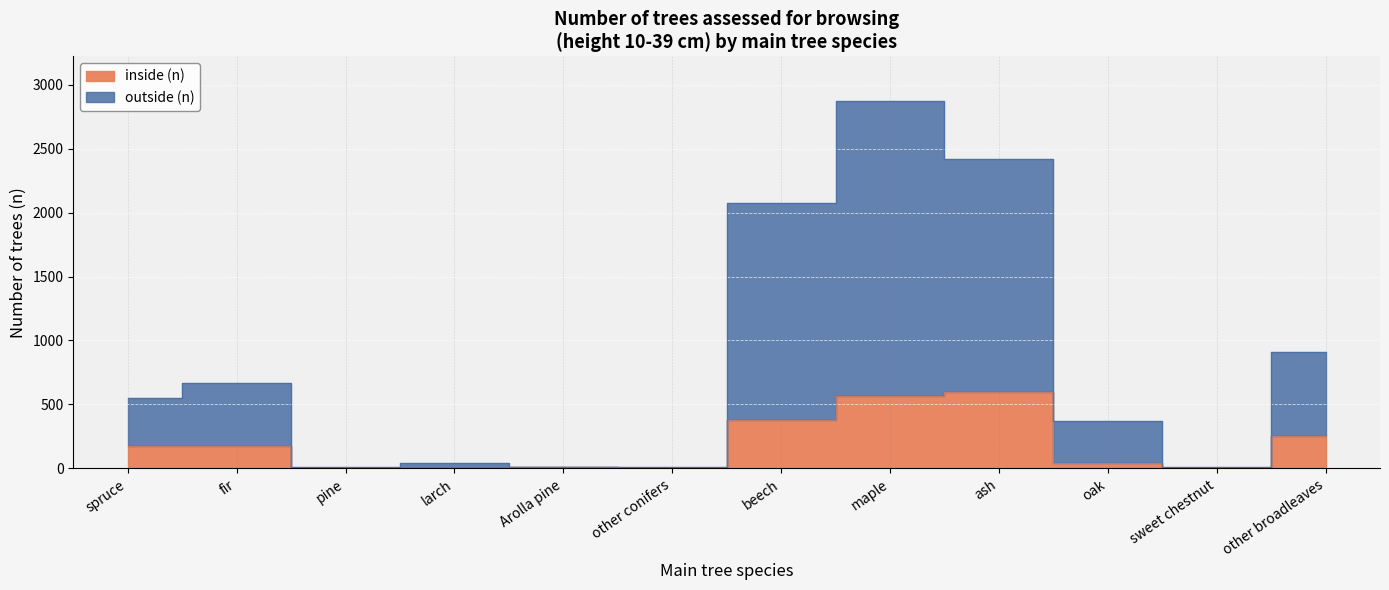

What is the maximum value shown in the chart?

2876